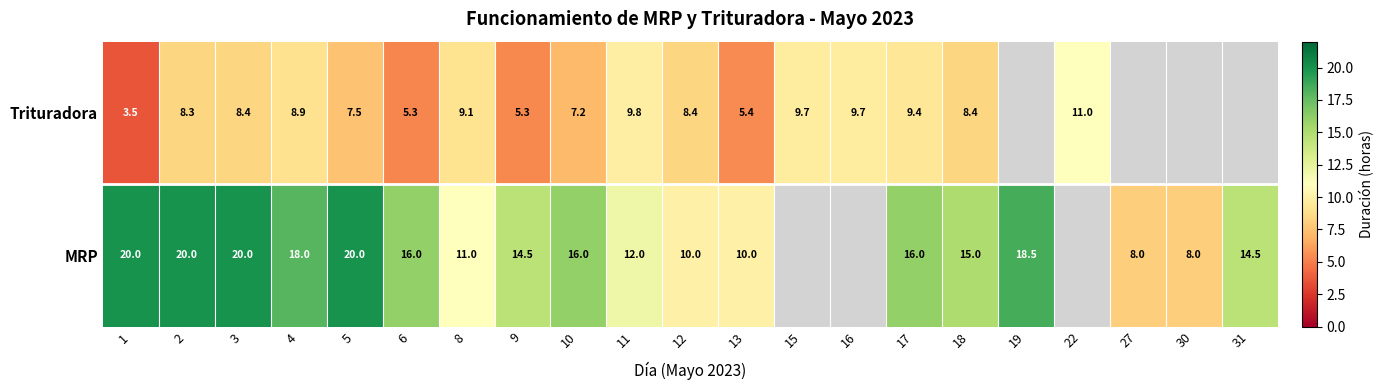

What is the sum of the MRP values at 1 and 27?

28.0